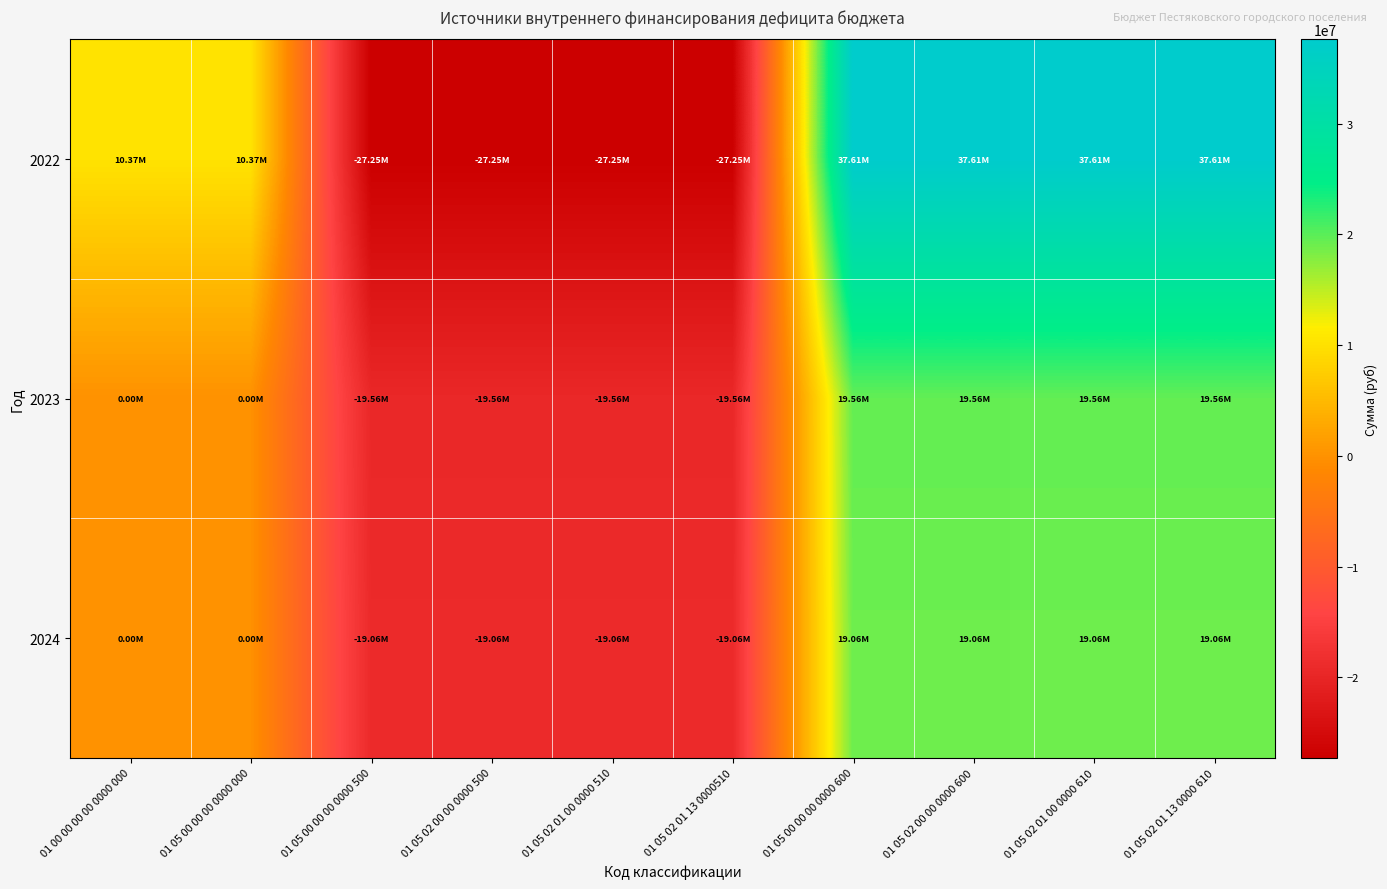

Reading left to right, extract all data points from this chart.

2022: 01 00 00 00 00 0000 000=10366462.7	01 05 00 00 00 0000 000=10366462.7	01 05 00 00 00 0000 500=-27247788.9	01 05 02 00 00 0000 500=-27247788.9	01 05 02 01 00 0000 510=-27247788.9	01 05 02 01 13 0000510=-27247788.9	01 05 00 00 00 0000 600=37614251.6	01 05 02 00 00 0000 600=37614251.6	01 05 02 01 00 0000 610=37614251.6	01 05 02 01 13 0000 610=37614251.6
2023: 01 00 00 00 00 0000 000=0.0	01 05 00 00 00 0000 000=0.0	01 05 00 00 00 0000 500=-19559677.8	01 05 02 00 00 0000 500=-19559677.8	01 05 02 01 00 0000 510=-19559677.8	01 05 02 01 13 0000510=-19559677.8	01 05 00 00 00 0000 600=19559677.8	01 05 02 00 00 0000 600=19559677.8	01 05 02 01 00 0000 610=19559677.8	01 05 02 01 13 0000 610=19559677.8
2024: 01 00 00 00 00 0000 000=0.0	01 05 00 00 00 0000 000=0.0	01 05 00 00 00 0000 500=-19061787.8	01 05 02 00 00 0000 500=-19061787.8	01 05 02 01 00 0000 510=-19061787.8	01 05 02 01 13 0000510=-19061787.8	01 05 00 00 00 0000 600=19061787.8	01 05 02 00 00 0000 600=19061787.8	01 05 02 01 00 0000 610=19061787.8	01 05 02 01 13 0000 610=19061787.8